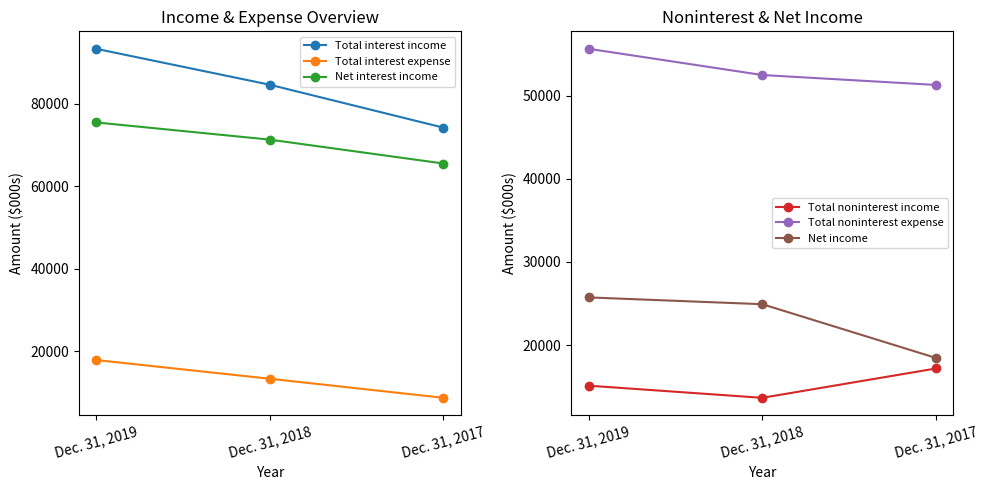

At Dec. 31, 2019, list the series in order from largest to smallest.

Total interest income, Net interest income, Total noninterest expense, Net income, Total interest expense, Total noninterest income